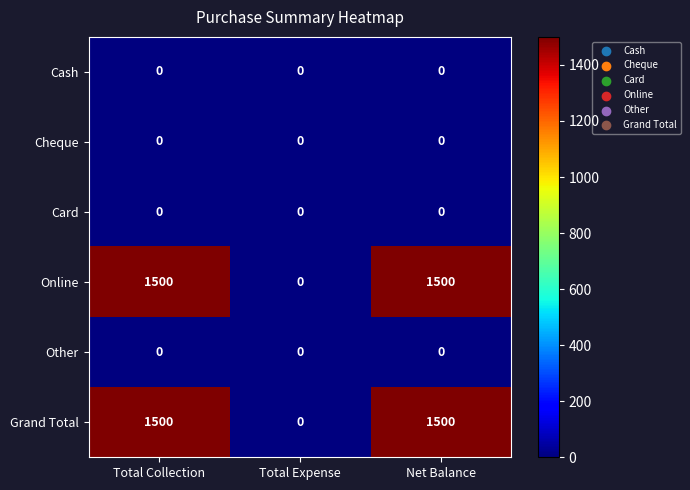

What is the difference between the second highest and minimum values in the Grand Total series?

1500